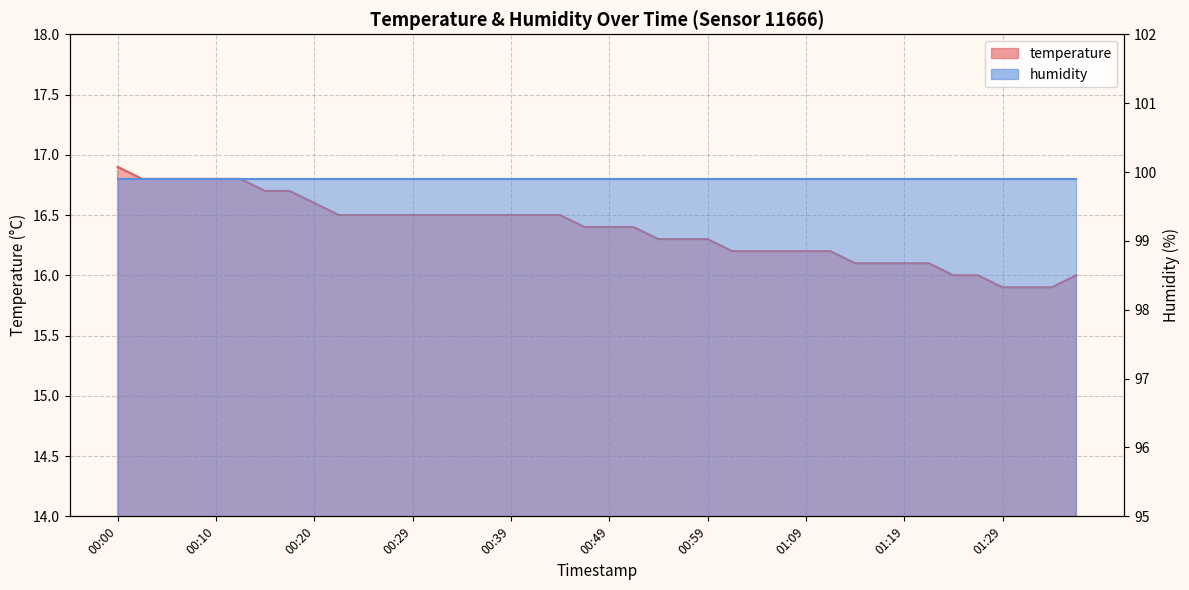

What position from the left is 01:29?

37